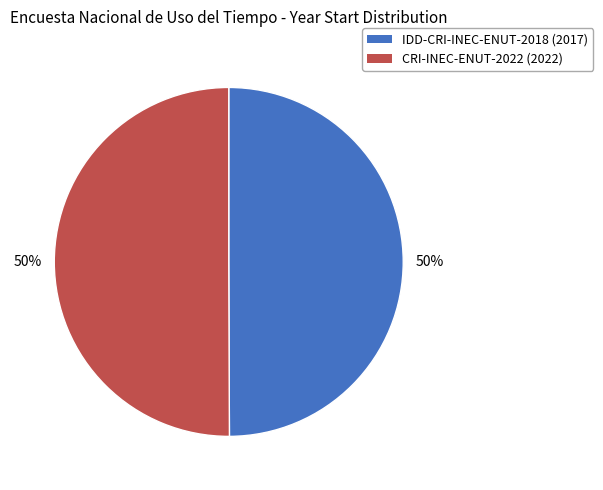

Is the sum of CRI-INEC-ENUT-2022 (2022) and IDD-CRI-INEC-ENUT-2018 (2017) greater than half?

Yes